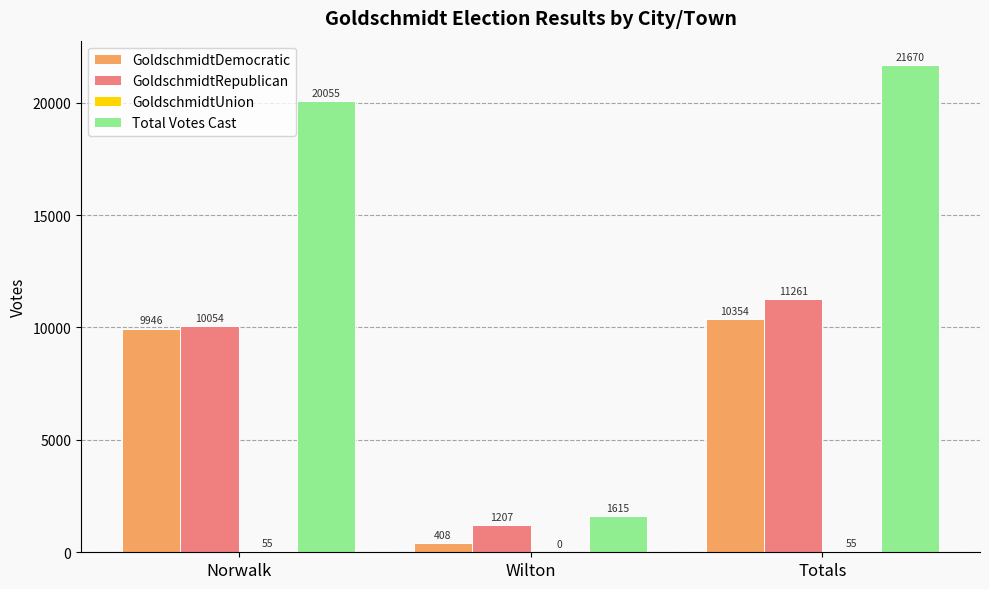

What is the sum of the GoldschmidtDemocratic values at Norwalk and Wilton?

10354